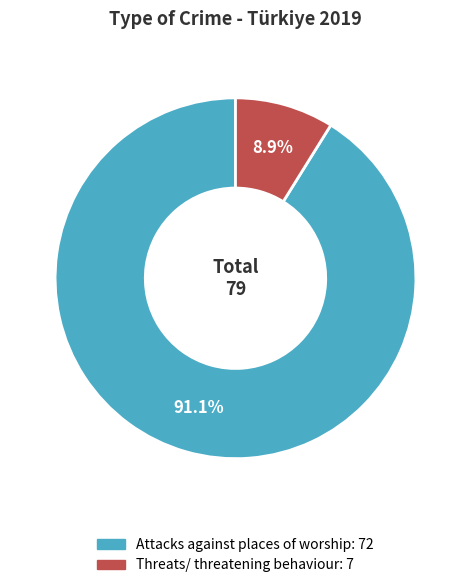

Combined, what portion of the pie is Threats/ threatening behaviour and Attacks against places of worship?

100.0%